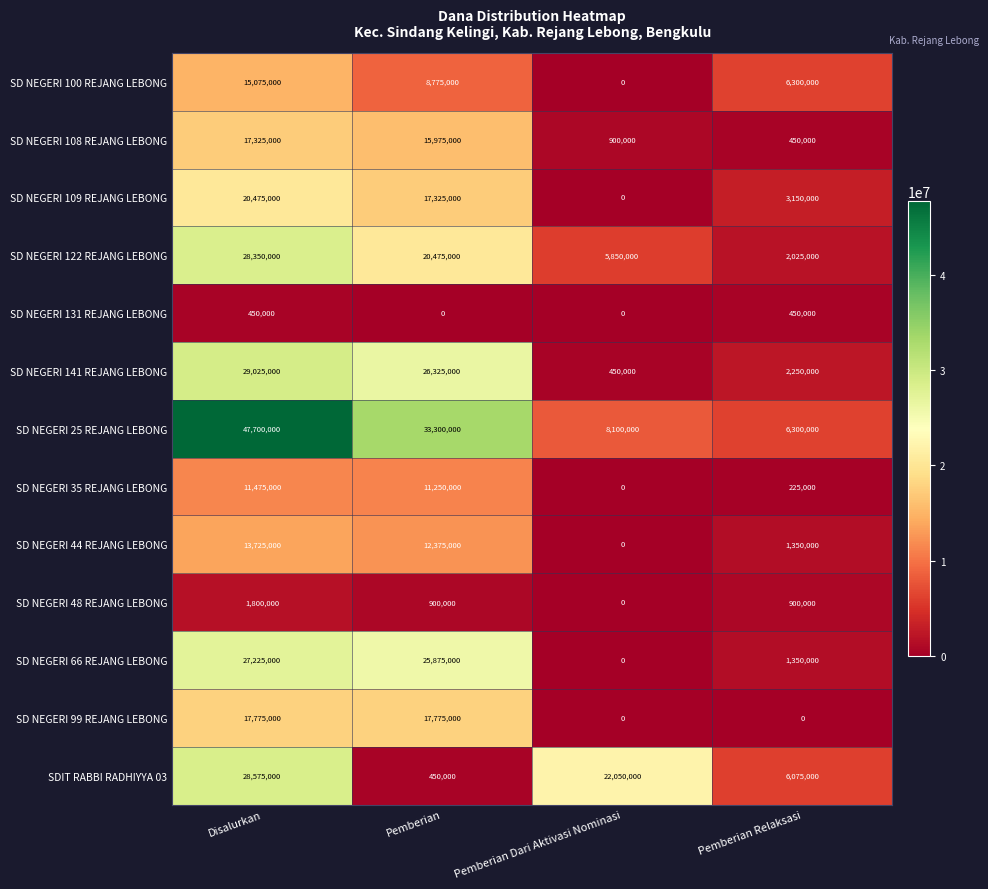

Which series has the largest total across all categories?

SD NEGERI 25 REJANG LEBONG